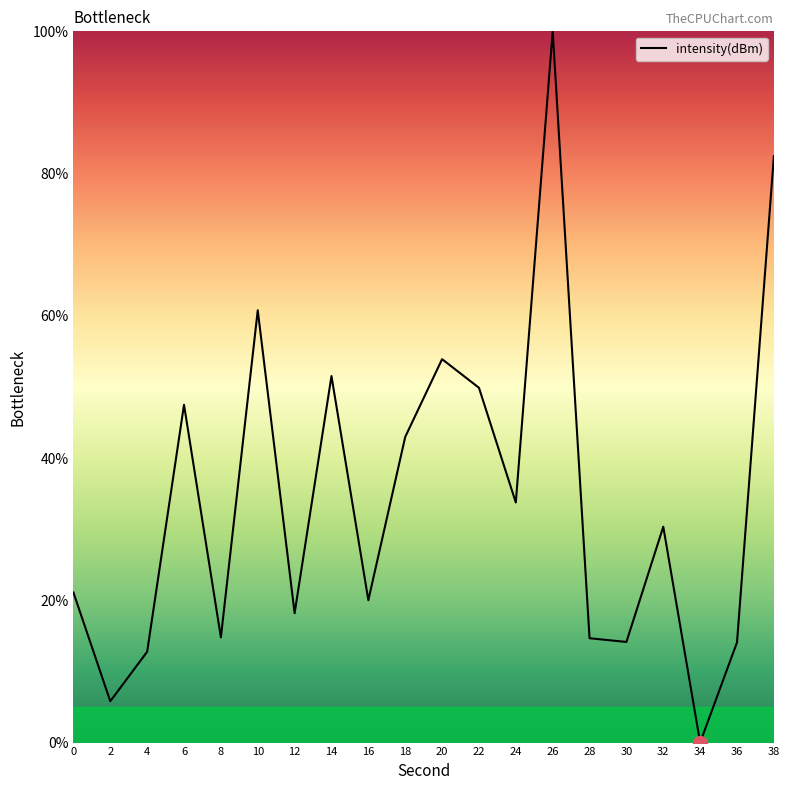

True or false: the data has more than 1 interior local peaks.

True